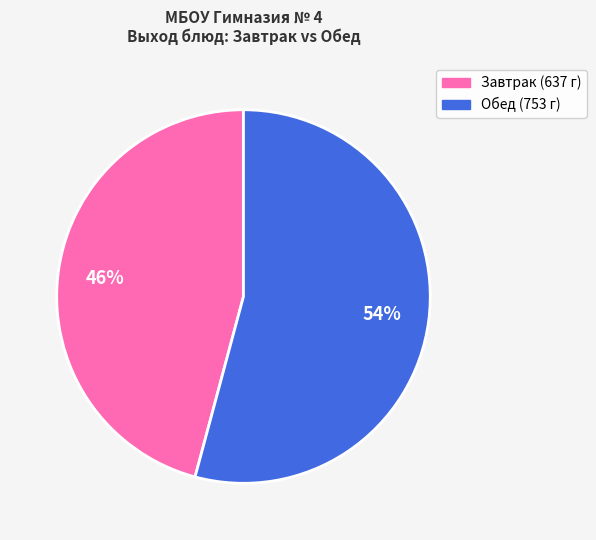

To the nearest percent, what is the average slice percentage?

50%